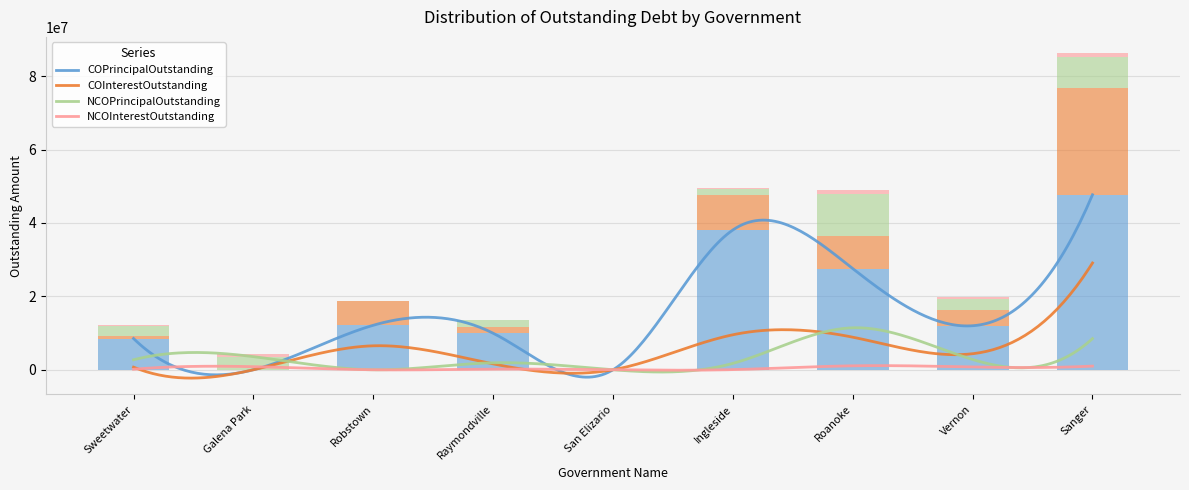

Which series has the widest spread of values?

COPrincipalOutstanding